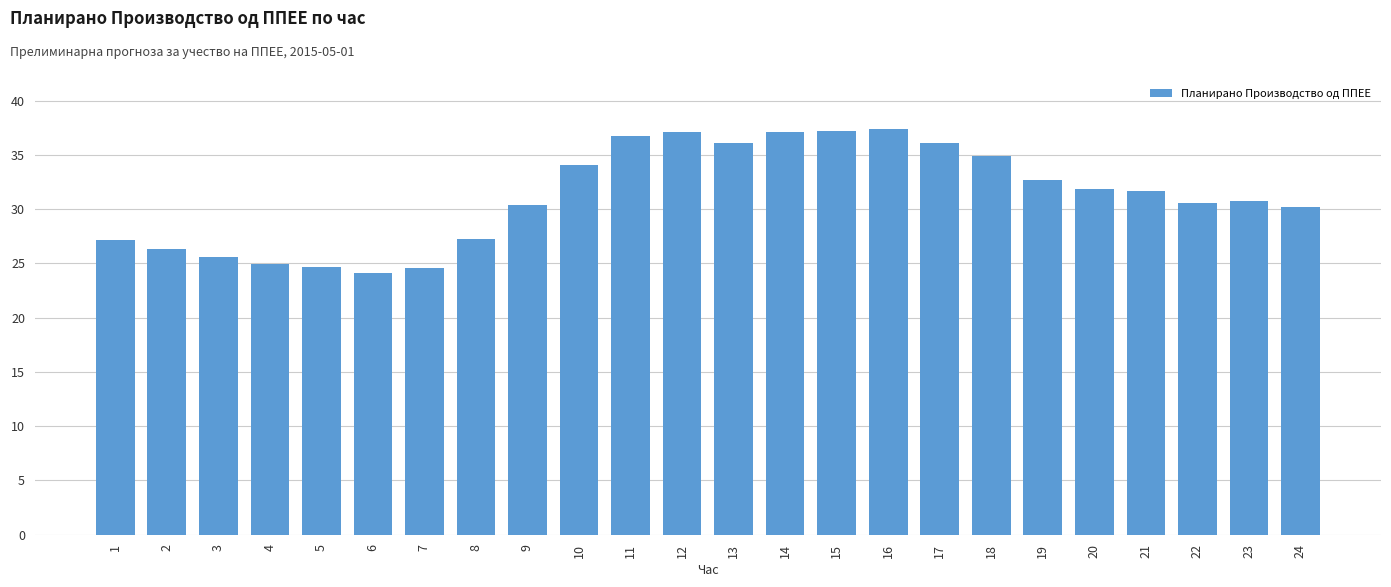

Is it true that the value at 3 is 25.6?

True